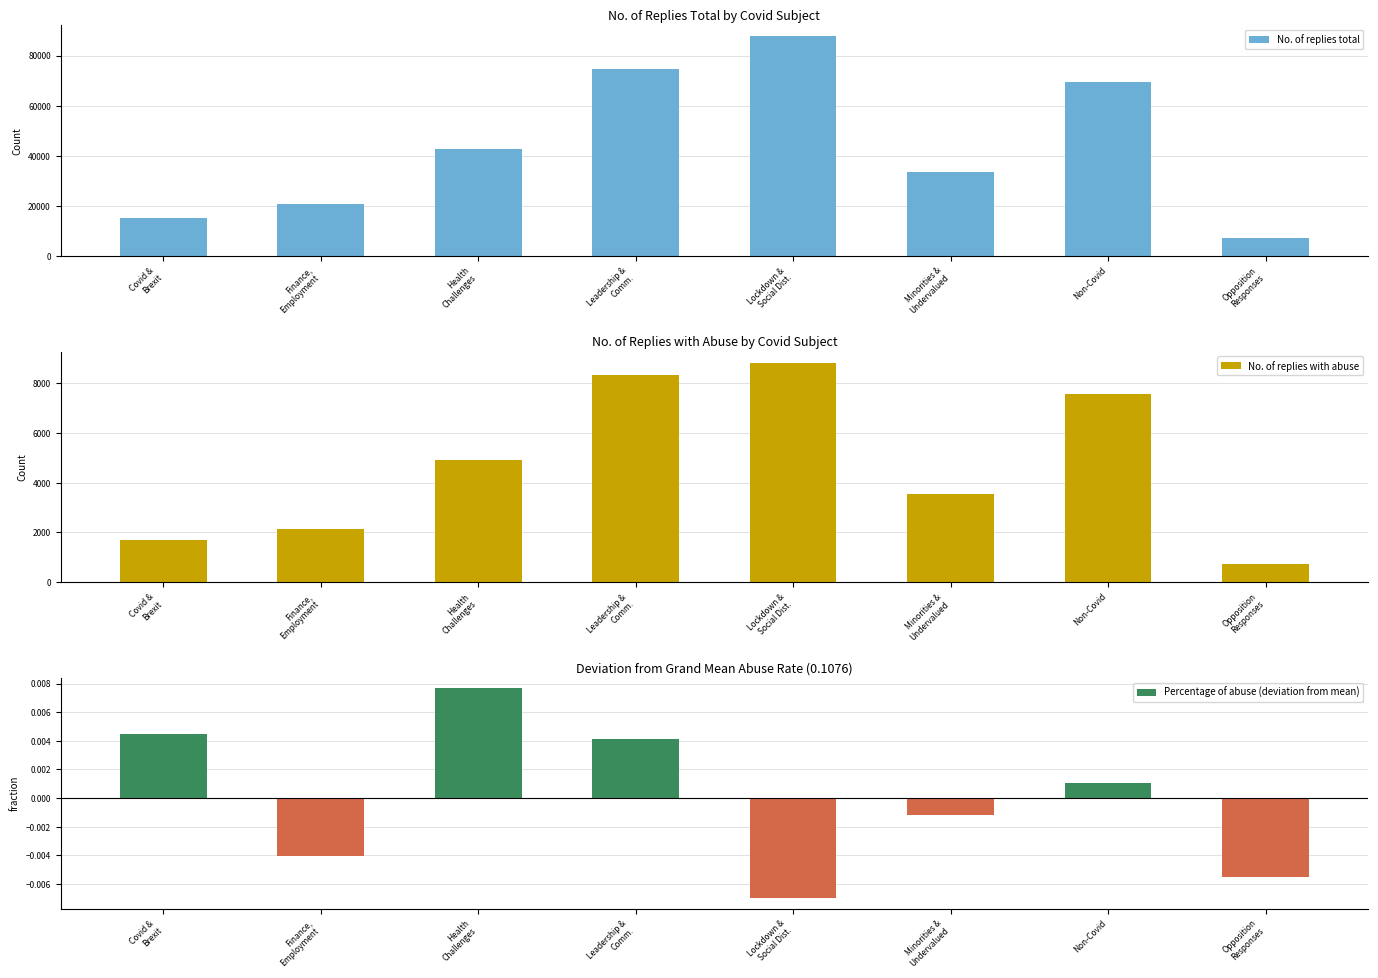

What is the difference between the highest and lowest values at Minorities &
Undervalued?

33430.0